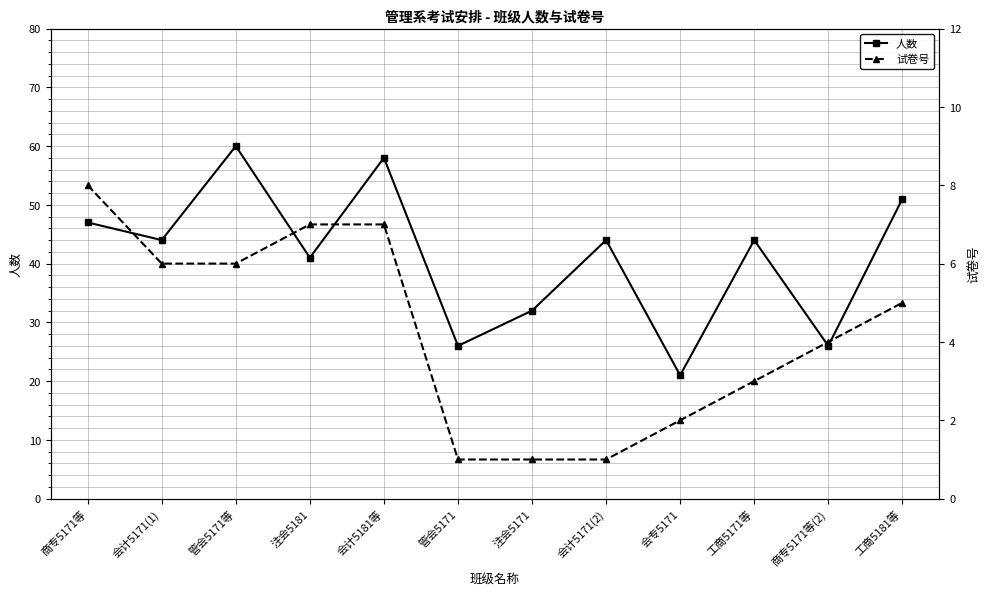

Is this an area chart (filled region under the line)?

No